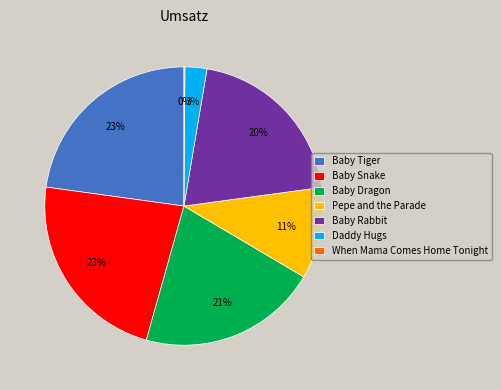

To the nearest percent, what is the difference between the largest and smallest slice percentages?

23%